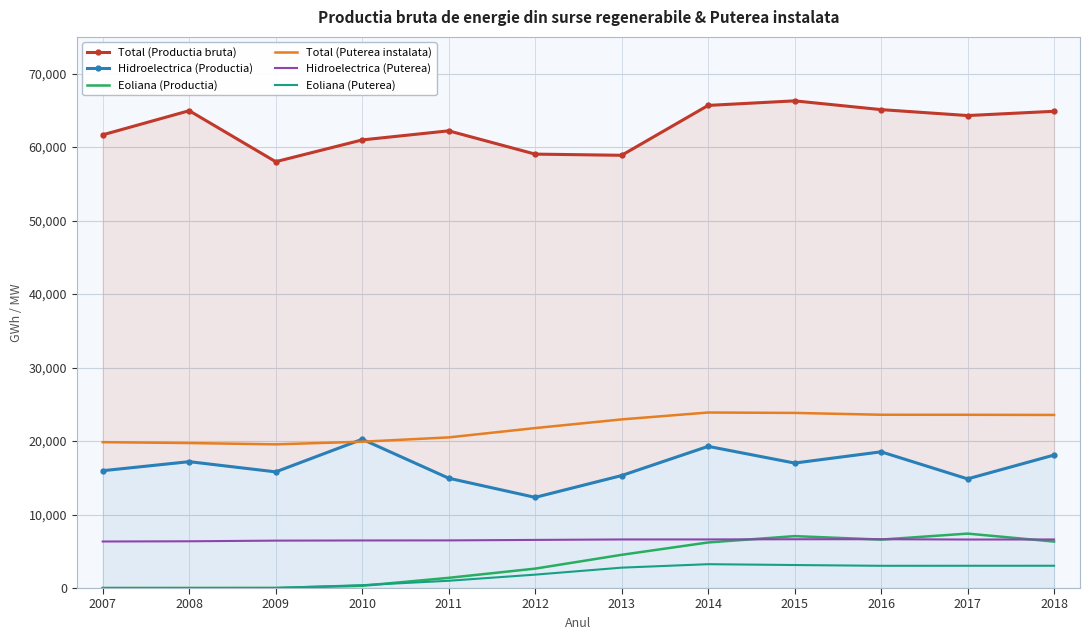

At how many categories does at least one series exceed 62803?

6